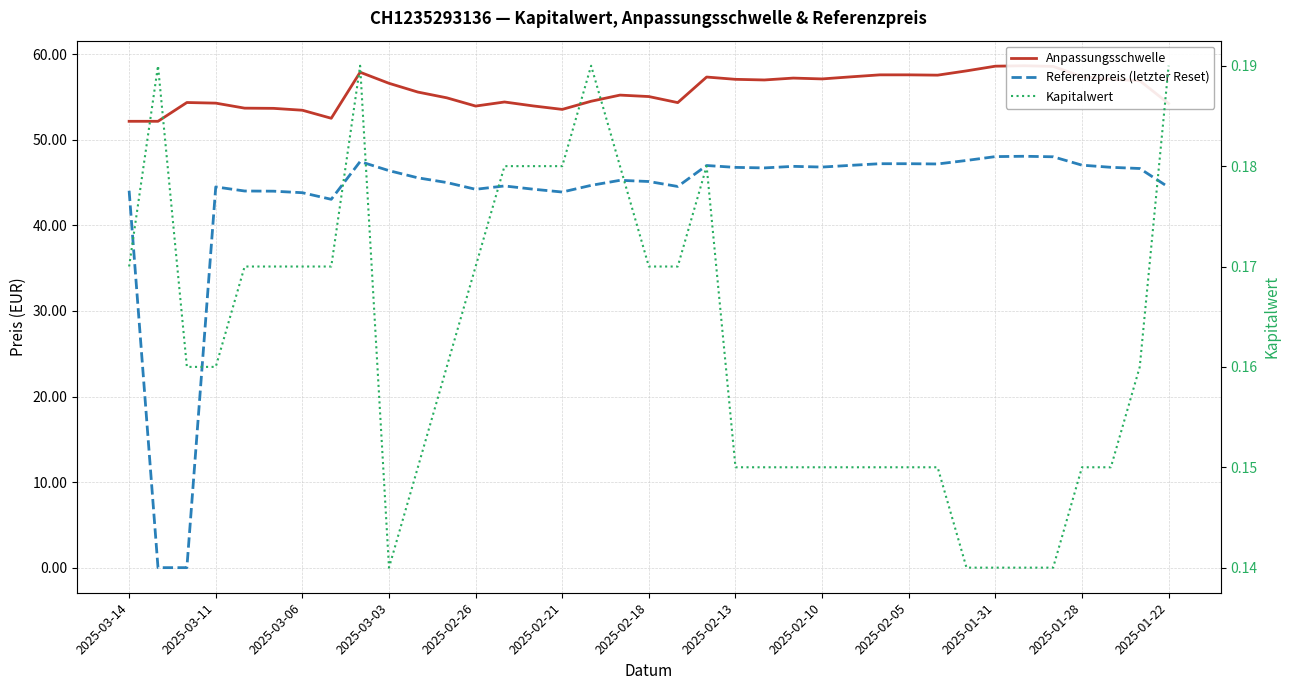

Reading left to right, what are all the values shown in this chart?

Anpassungsschwelle: 52.2	52.2	54.4	54.3	53.7	53.7	53.5	52.5	57.9	56.6	55.6	54.9	53.9	54.4	54.0	53.6	54.5	55.2	55.1	54.4	57.3	57.1	57.0	57.2	57.1	57.4	57.6	57.6	57.6	58.1	58.6	58.7	58.6	57.4	57.1	56.9	54.2
Referenzpreis (letzter Reset): 44.0	0.0	0.0	44.5	44.0	44.0	43.8	43.0	47.5	46.4	45.6	45.0	44.2	44.6	44.2	43.9	44.7	45.3	45.1	44.5	47.0	46.8	46.7	46.9	46.8	47.0	47.2	47.2	47.2	47.6	48.0	48.1	48.0	47.0	46.8	46.6	44.5
Kapitalwert: 0.2	0.2	0.2	0.2	0.2	0.2	0.2	0.2	0.2	0.1	0.1	0.2	0.2	0.2	0.2	0.2	0.2	0.2	0.2	0.2	0.2	0.1	0.1	0.1	0.1	0.1	0.1	0.1	0.1	0.1	0.1	0.1	0.1	0.1	0.1	0.2	0.2